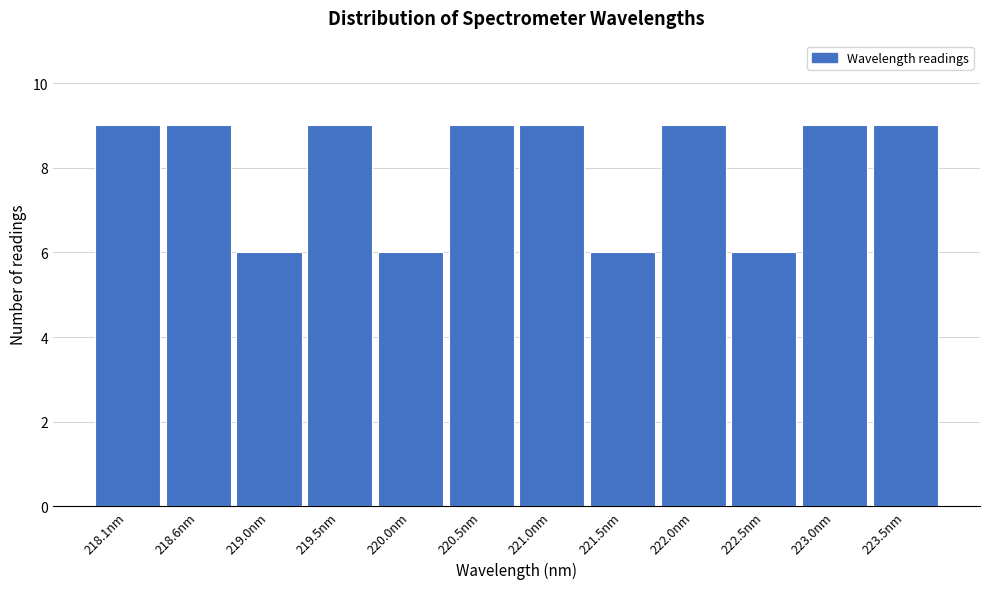

Reading right to left, extract all data points from this chart.

9	9	6	9	6	9	9	6	9	6	9	9